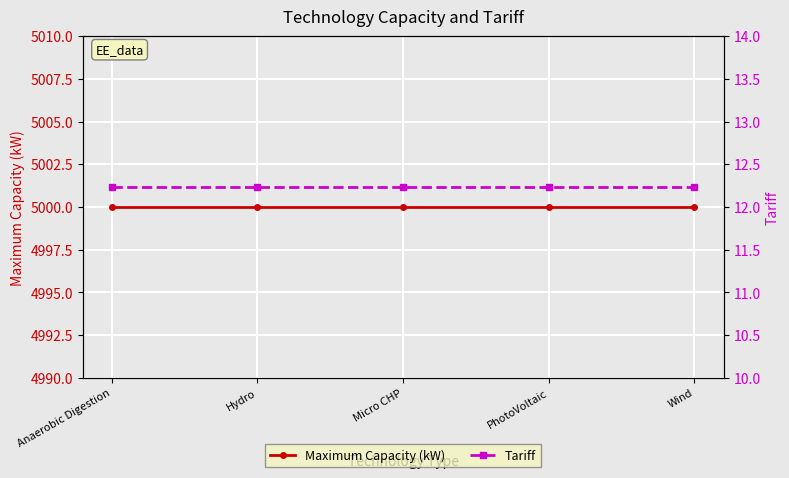

What are all the series names shown in the legend?

Maximum Capacity (kW), Tariff